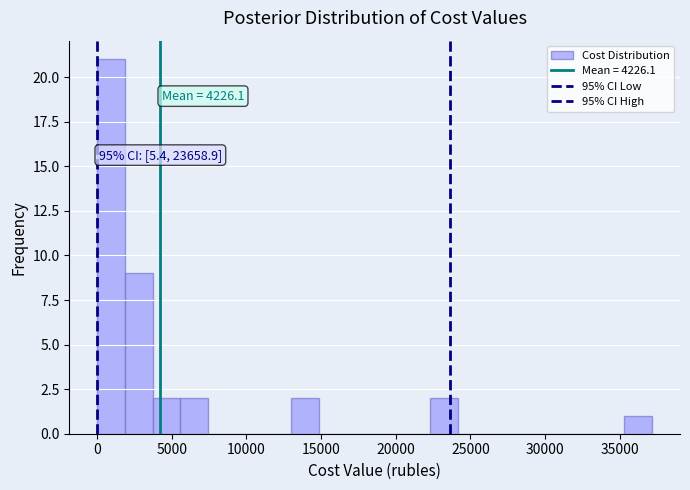

Around what value on the x-axis is the tallest bar? Give the approximate position of its centre, as read against the axis.

1000